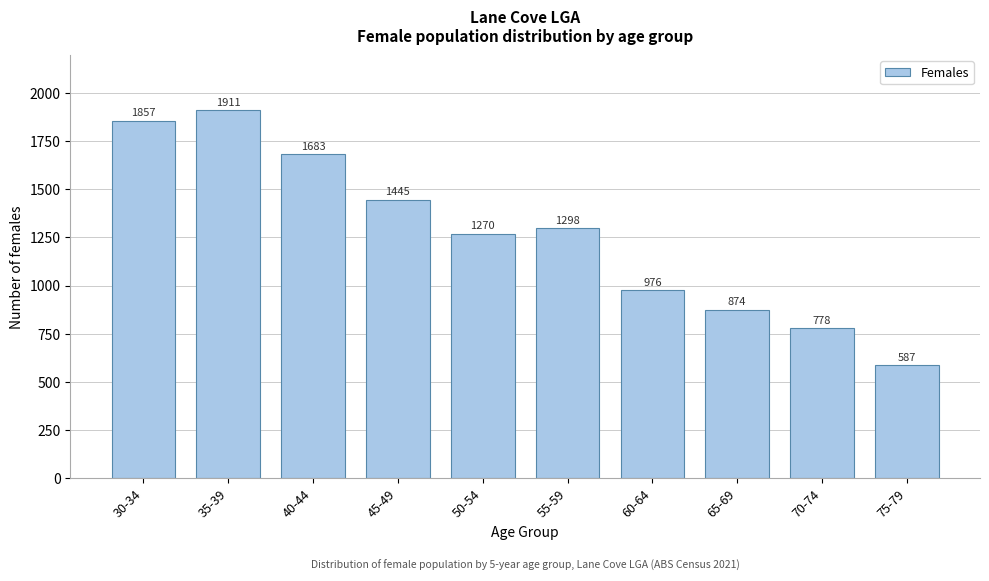

Reading right to left, transcribe all the data shown in this chart.

587	778	874	976	1298	1270	1445	1683	1911	1857